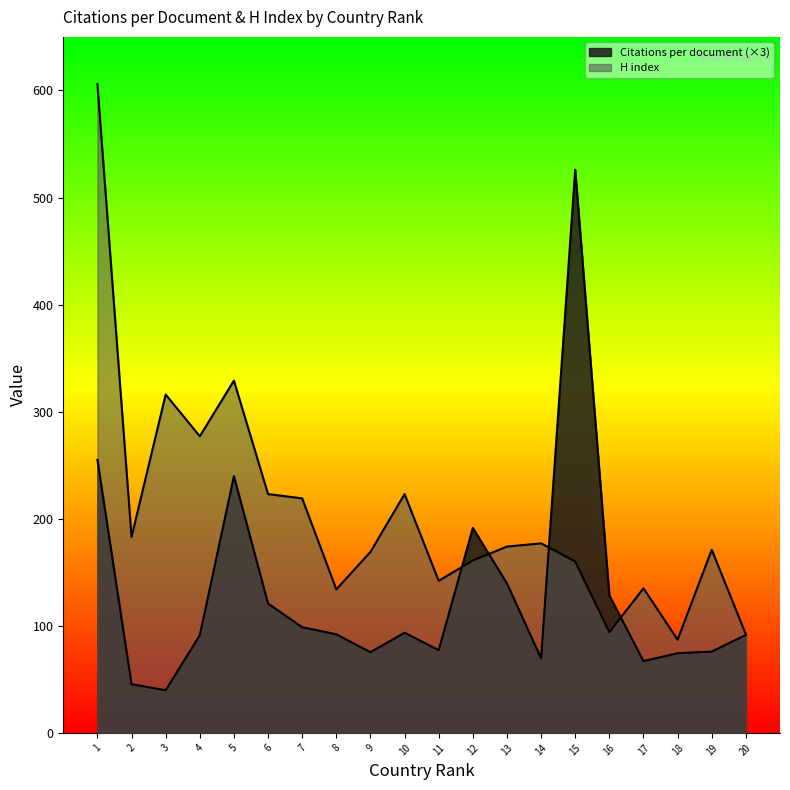

What is the difference between the maximum and minimum values in the H index series?

519.0